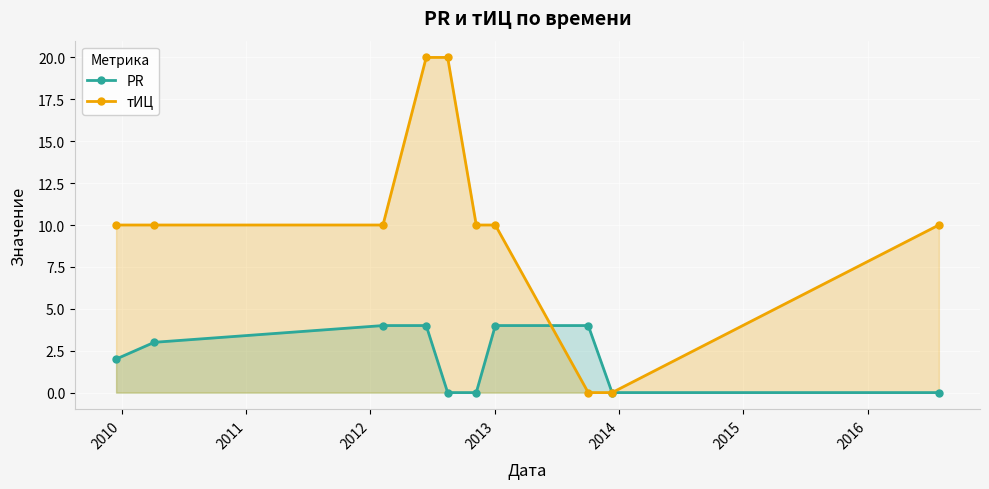

What are all the series names shown in the legend?

PR, тИЦ